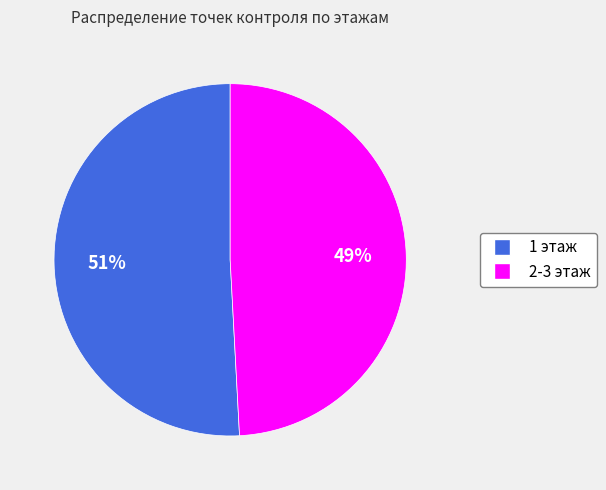

To the nearest percent, what is the average slice percentage?

50%